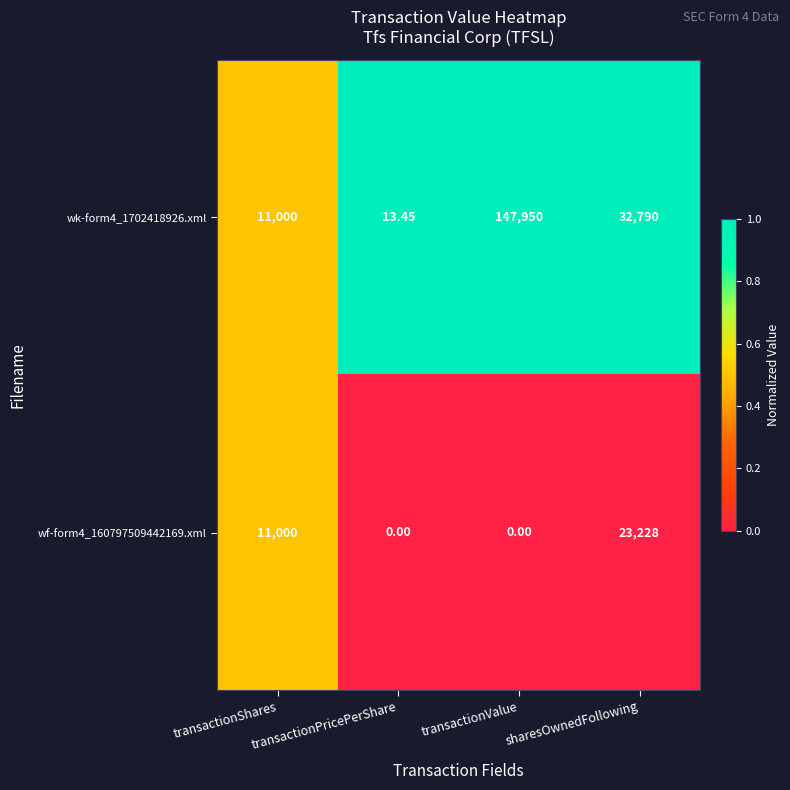

What is the spread (max minus min) of values at transactionValue?

147950.0